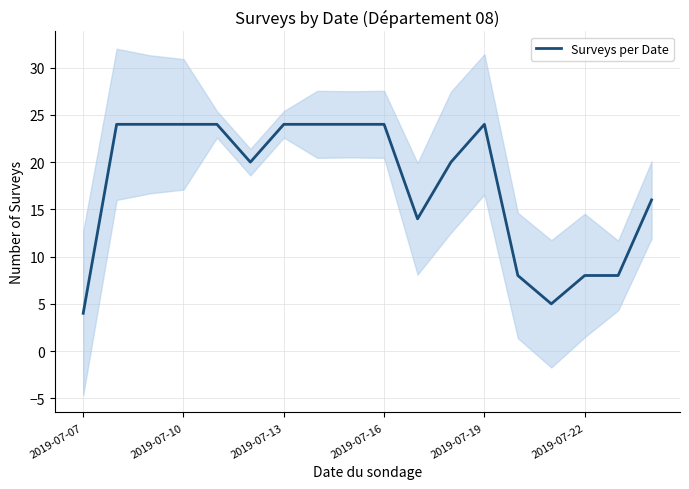

How many points are lower than both their immediate neighbors (excluding endpoints)?

3